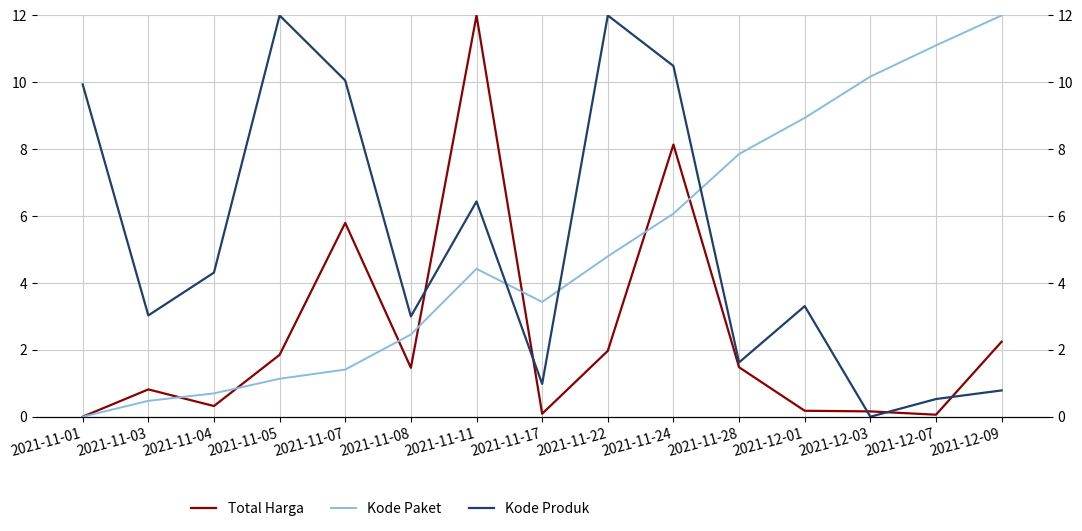

How many values in the Total Harga series exceed 1?

8